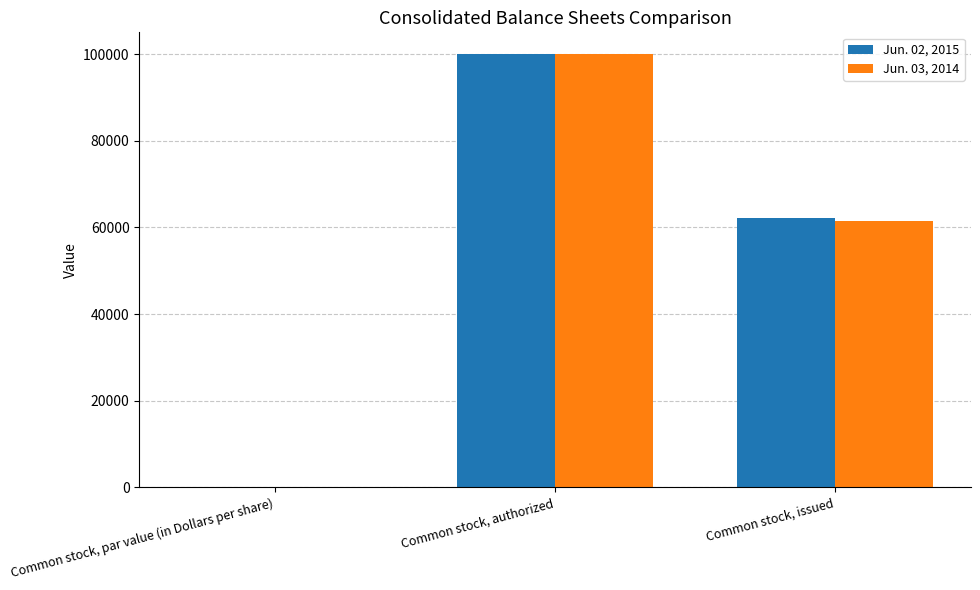

At which category is the sum across all series the highest?

Common stock, authorized